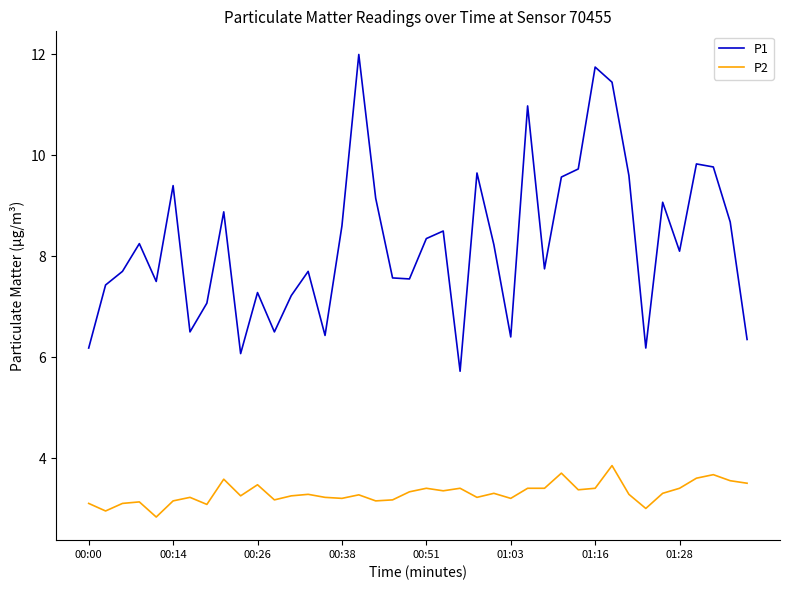

What is the minimum value shown in the chart?

2.8